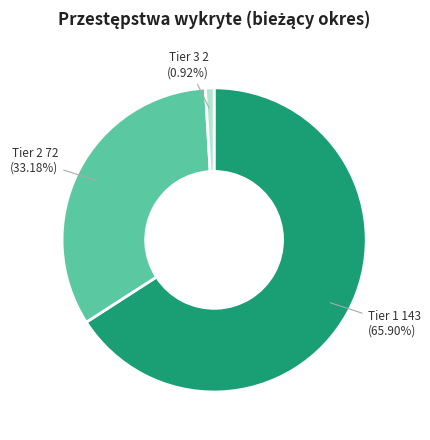

Is there a majority slice in this chart?

Yes